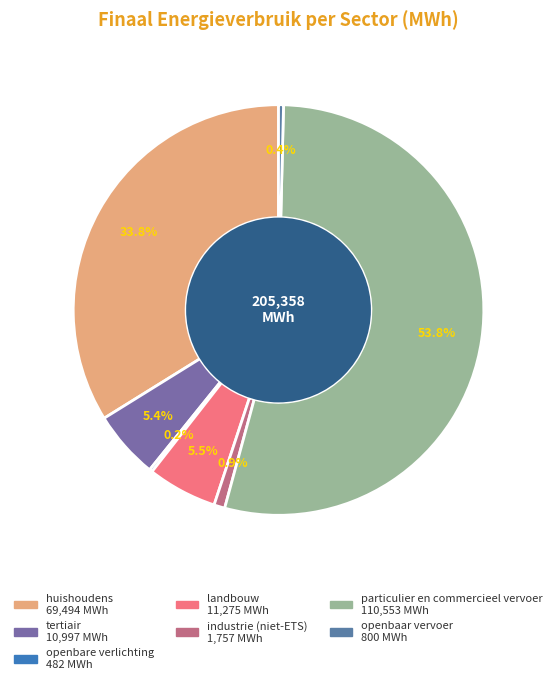

Which category has the smallest portion of the pie?

openbare verlichting